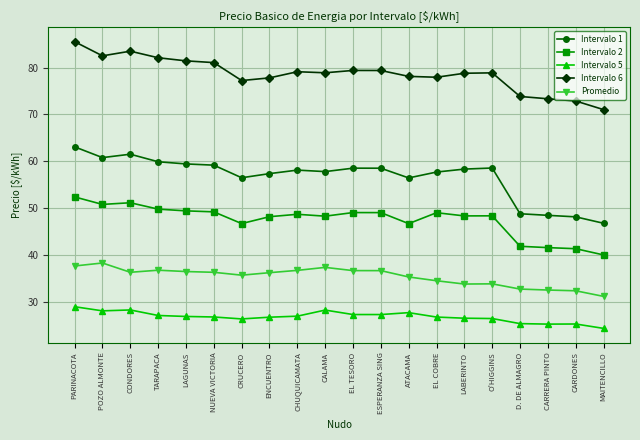

True or false: Intervalo 6 and Promedio cross at least once.

False